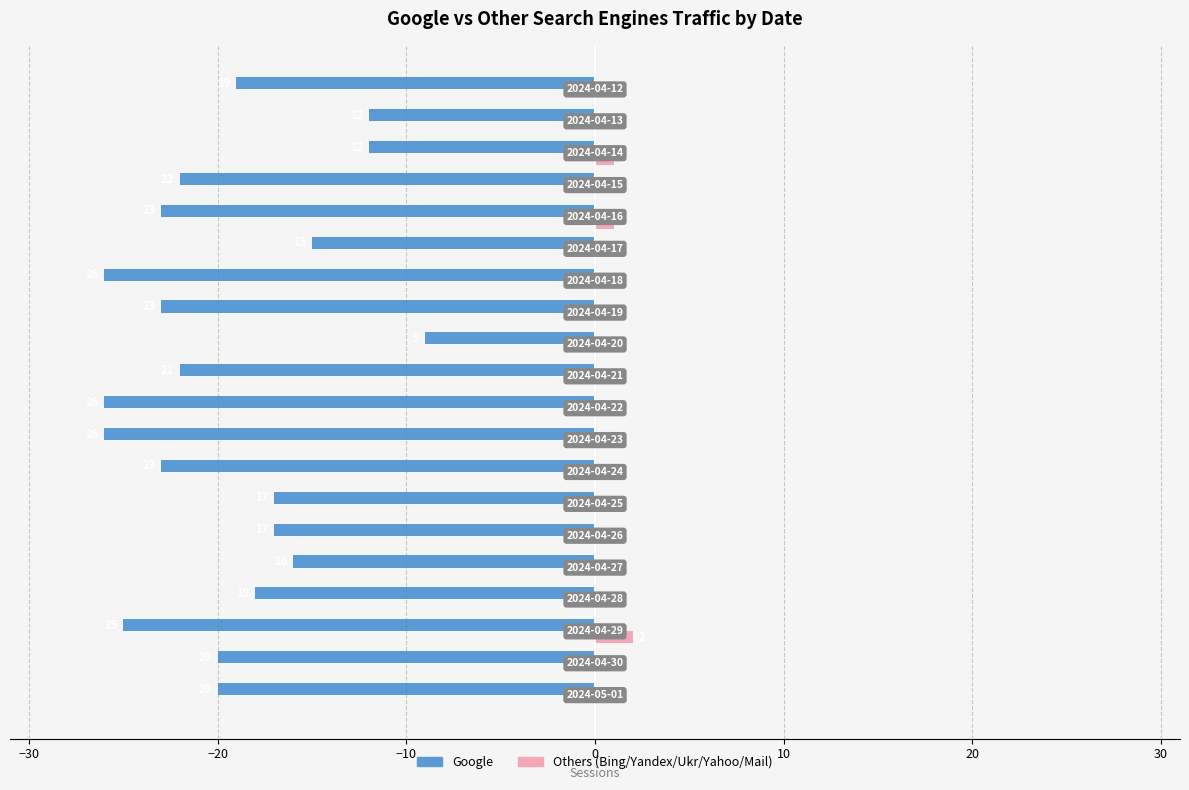

What are all the series names shown in the legend?

Google, Others (Bing/Yandex/Ukr/Yahoo/Mail)